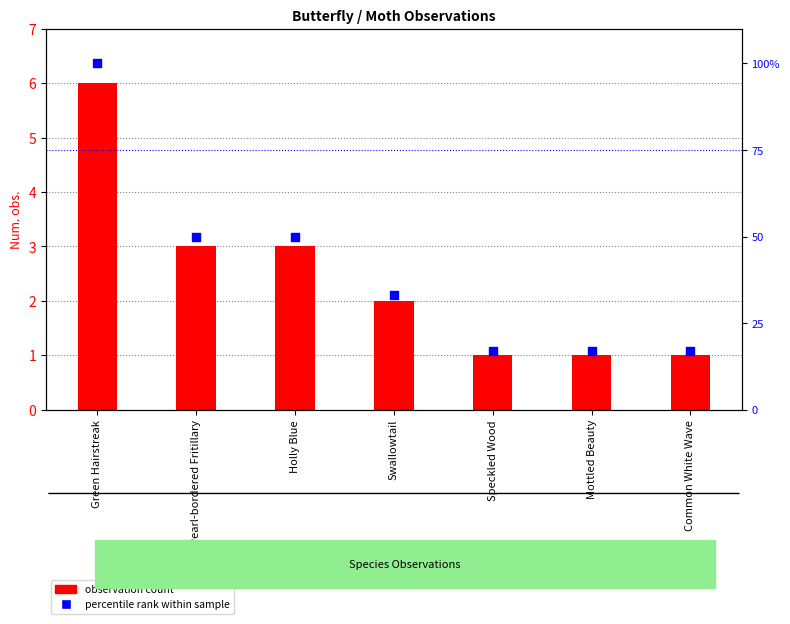

Which series has the largest Y range (max minus min)?

percentile rank within sample